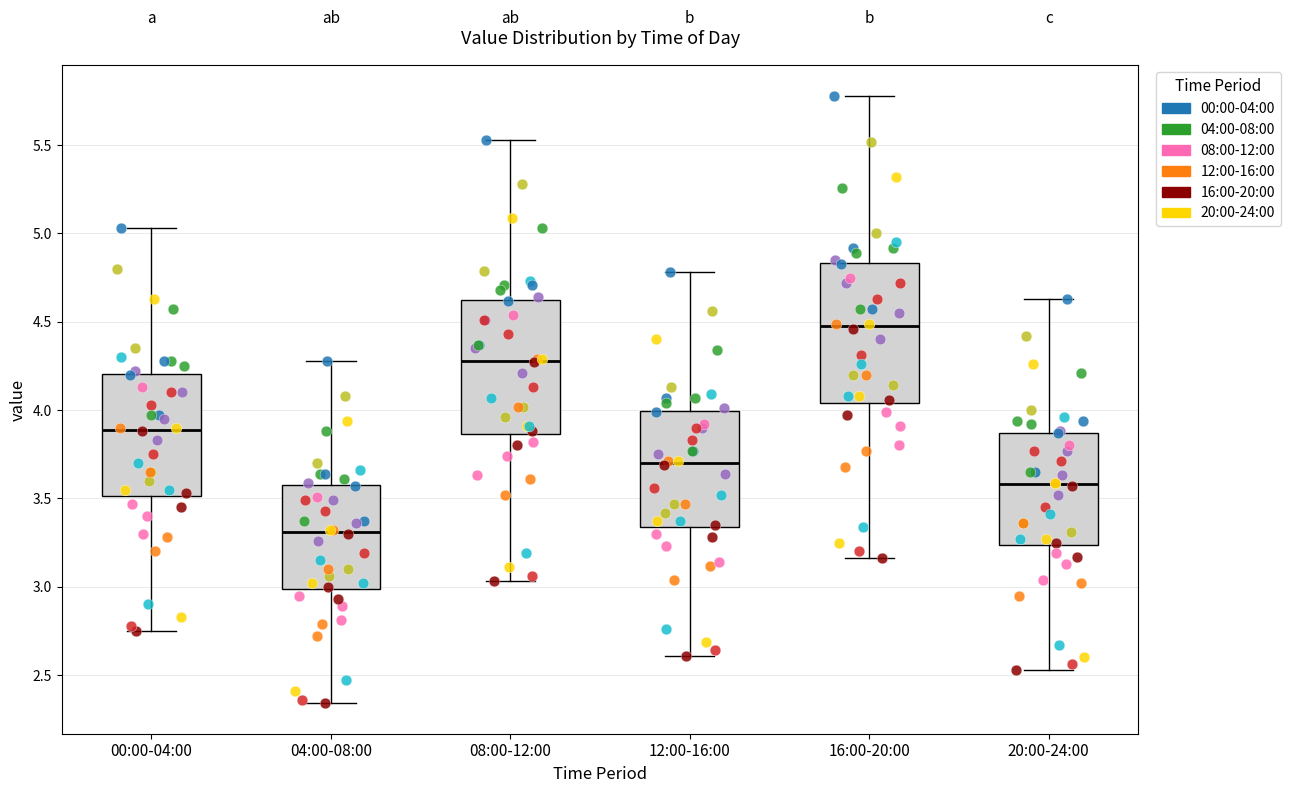

Where is the upper edge of the box for 04:00-08:00 on the y-axis? The values are not printed on the chart, so give them approximately, as read against the axis.

3.60